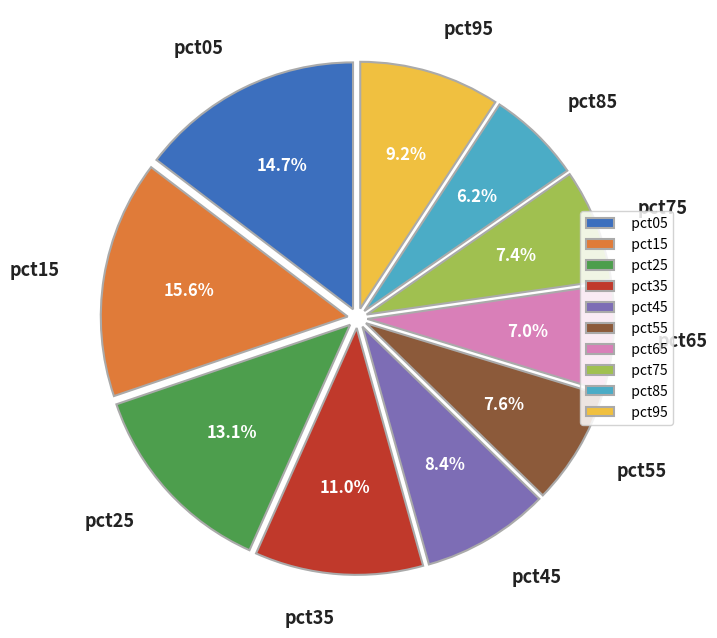

What percentage is the pct45 slice, to the nearest percent?

8%